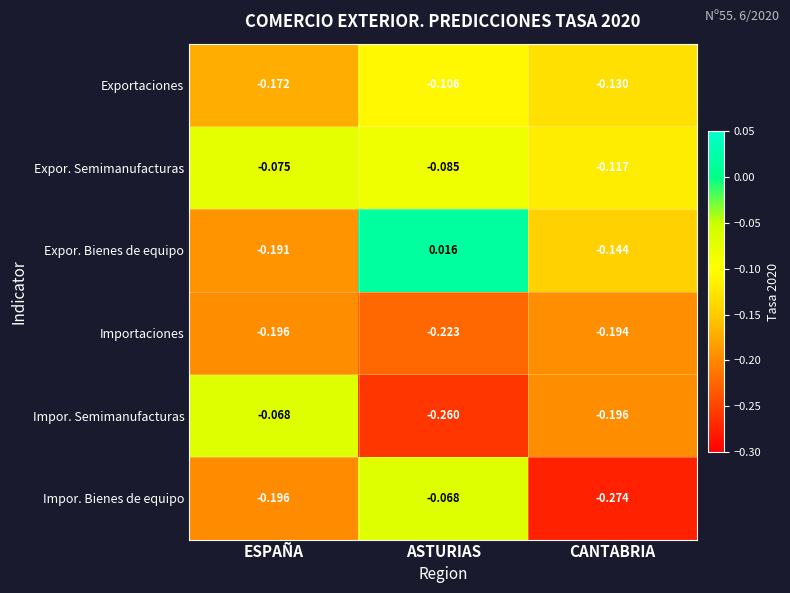

At which category is the sum across all series the highest?

ASTURIAS